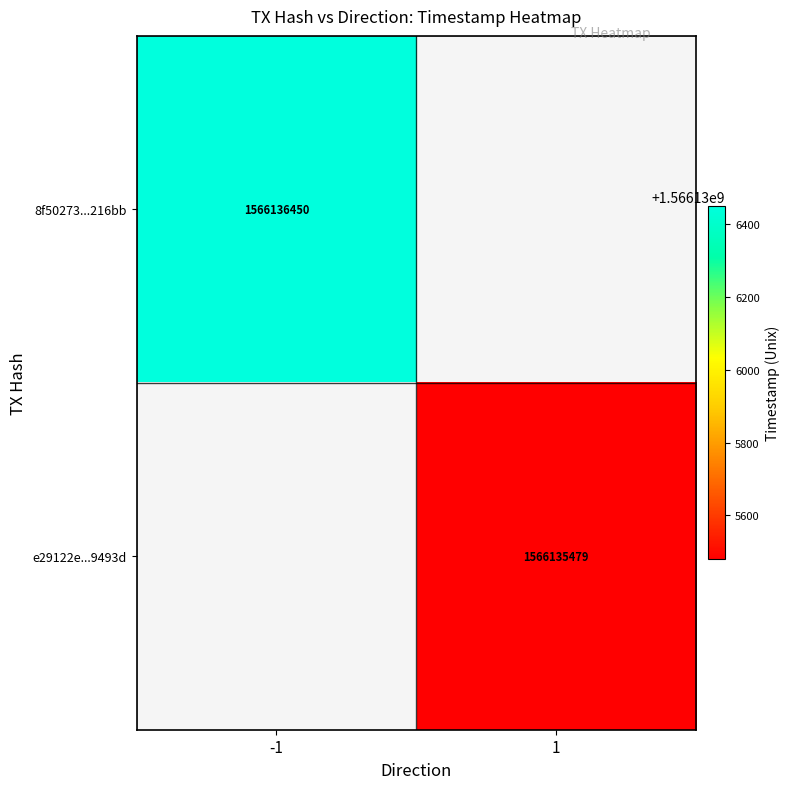

Which series has the largest total across all categories?

8f50273254e6fbc5acca29f770c906427d216bb